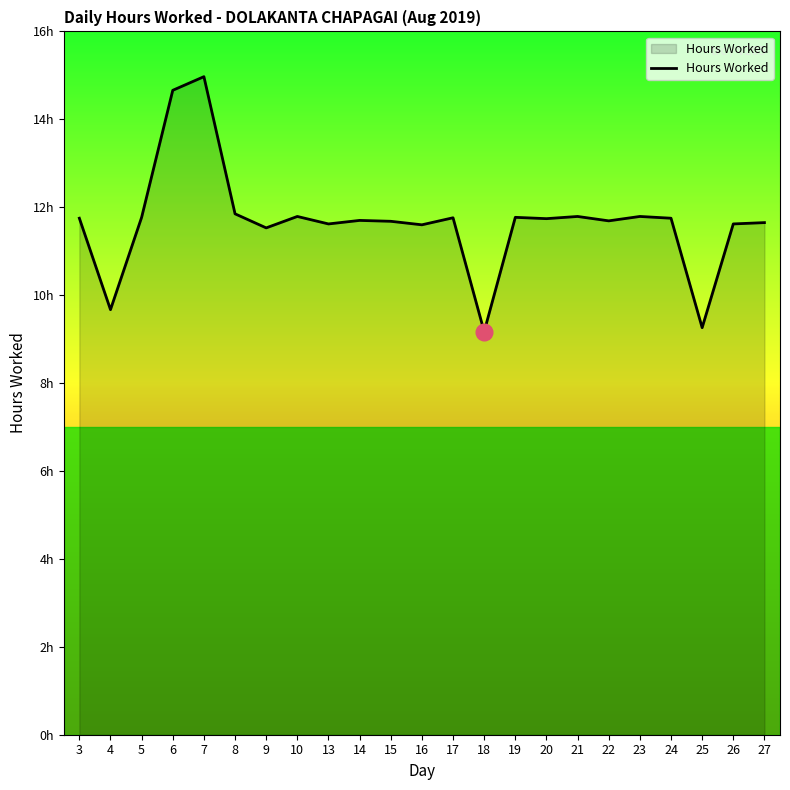

Does the chart have visible grid lines?

No